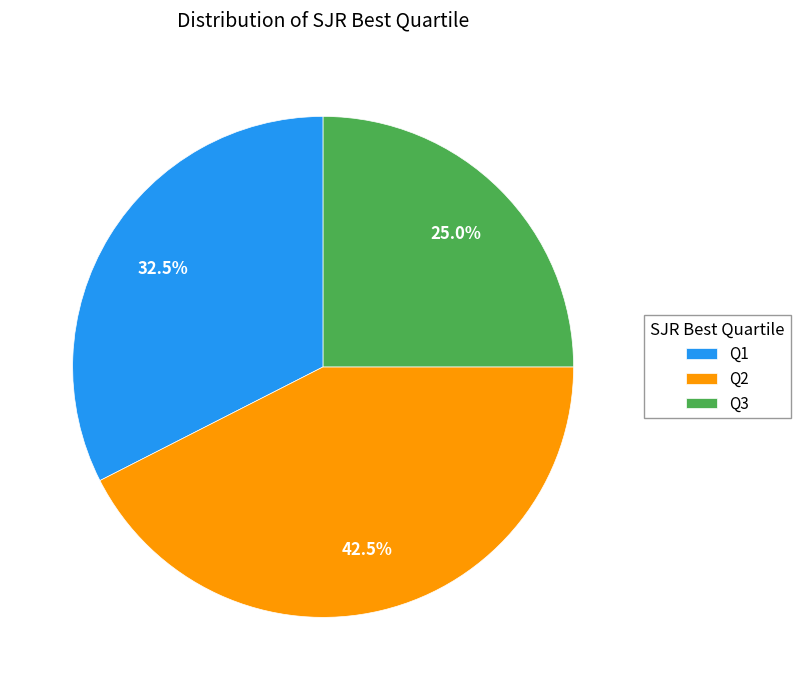

Count the number of slices in the pie.

3